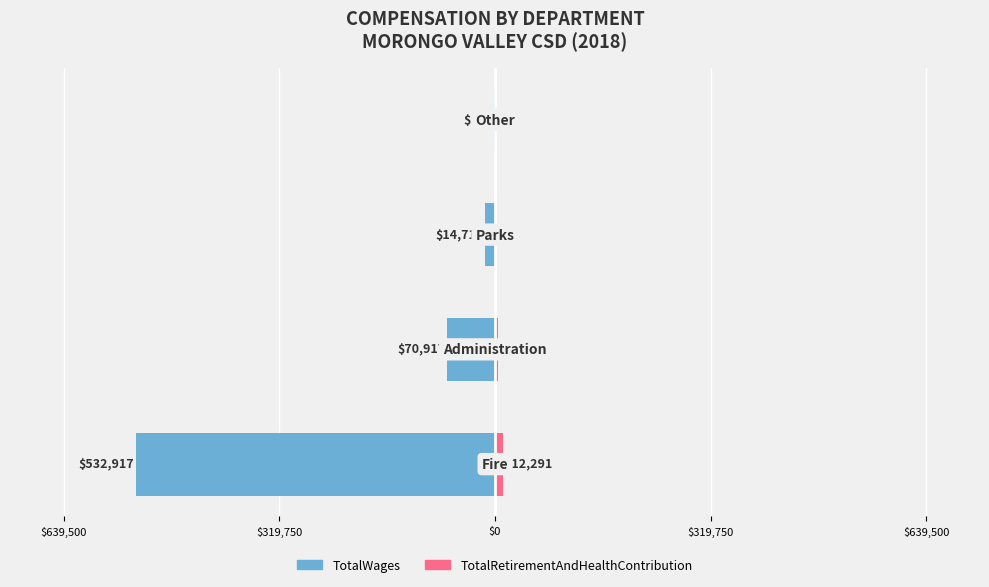

What is the difference between the maximum and minimum values in the TotalRetirementAndHealthContribution series?

12291